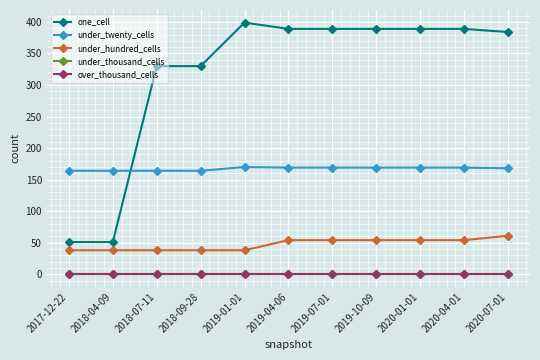

What are all the series names shown in the legend?

one_cell, under_twenty_cells, under_hundred_cells, under_thousand_cells, over_thousand_cells